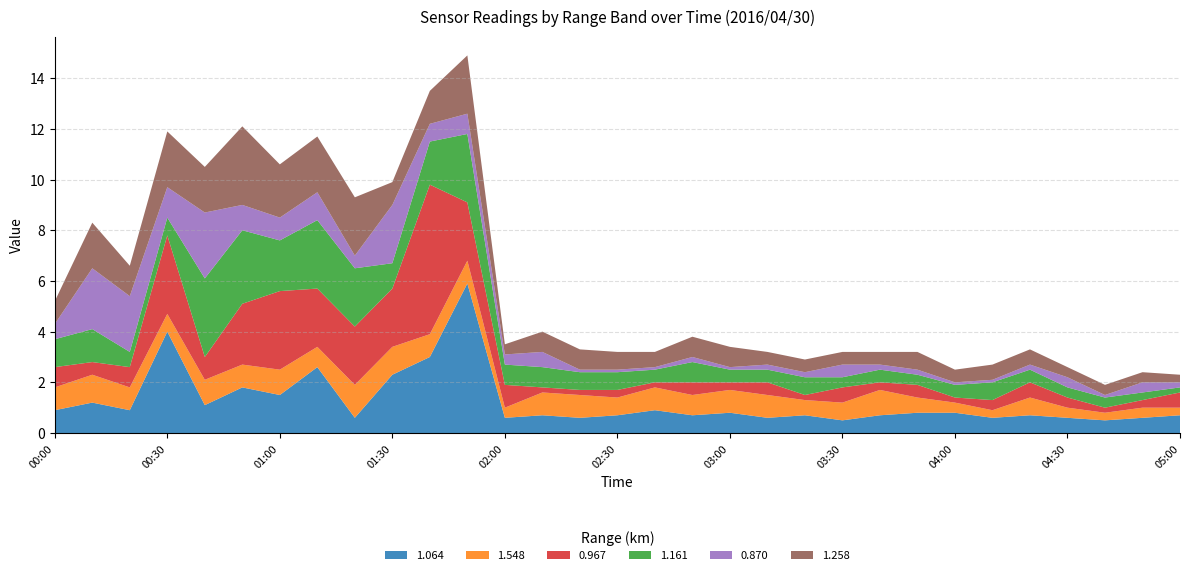

Reading left to right, transcribe all the data shown in this chart.

1.064: 00:00=0.9	00:10=1.2	00:20=0.9	00:30=4.0	00:40=1.1	00:50=1.8	01:00=1.5	01:10=2.6	01:20=0.6	01:30=2.3	01:40=3.0	01:50=5.9	02:00=0.6	02:10=0.7	02:20=0.6	02:30=0.7	02:40=0.9	02:50=0.7	03:00=0.8	03:10=0.6	03:20=0.7	03:30=0.5	03:40=0.7	03:50=0.8	04:00=0.8	04:10=0.6	04:20=0.7	04:30=0.6	04:40=0.5	04:50=0.6	05:00=0.7
1.548: 00:00=0.9	00:10=1.1	00:20=0.9	00:30=0.7	00:40=1.0	00:50=0.9	01:00=1.0	01:10=0.8	01:20=1.3	01:30=1.1	01:40=0.9	01:50=0.9	02:00=0.4	02:10=0.9	02:20=0.9	02:30=0.7	02:40=0.9	02:50=0.8	03:00=0.9	03:10=0.9	03:20=0.6	03:30=0.7	03:40=1.0	03:50=0.6	04:00=0.4	04:10=0.3	04:20=0.7	04:30=0.4	04:40=0.3	04:50=0.4	05:00=0.3
0.967: 00:00=0.8	00:10=0.5	00:20=0.8	00:30=3.1	00:40=0.9	00:50=2.4	01:00=3.1	01:10=2.3	01:20=2.3	01:30=2.3	01:40=5.9	01:50=2.3	02:00=0.9	02:10=0.2	02:20=0.2	02:30=0.3	02:40=0.2	02:50=0.5	03:00=0.3	03:10=0.5	03:20=0.2	03:30=0.6	03:40=0.3	03:50=0.5	04:00=0.2	04:10=0.4	04:20=0.6	04:30=0.4	04:40=0.2	04:50=0.3	05:00=0.6
1.161: 00:00=1.1	00:10=1.3	00:20=0.6	00:30=0.7	00:40=3.1	00:50=2.9	01:00=2.0	01:10=2.7	01:20=2.3	01:30=1.0	01:40=1.7	01:50=2.7	02:00=0.8	02:10=0.8	02:20=0.7	02:30=0.7	02:40=0.5	02:50=0.8	03:00=0.5	03:10=0.5	03:20=0.7	03:30=0.4	03:40=0.5	03:50=0.4	04:00=0.5	04:10=0.7	04:20=0.5	04:30=0.4	04:40=0.4	04:50=0.3	05:00=0.2
0.870: 00:00=0.6	00:10=2.4	00:20=2.2	00:30=1.2	00:40=2.6	00:50=1.0	01:00=0.9	01:10=1.1	01:20=0.5	01:30=2.3	01:40=0.7	01:50=0.8	02:00=0.4	02:10=0.6	02:20=0.1	02:30=0.1	02:40=0.1	02:50=0.2	03:00=0.1	03:10=0.2	03:20=0.2	03:30=0.5	03:40=0.2	03:50=0.2	04:00=0.1	04:10=0.1	04:20=0.2	04:30=0.4	04:40=0.1	04:50=0.4	05:00=0.2
1.258: 00:00=0.9	00:10=1.8	00:20=1.2	00:30=2.2	00:40=1.8	00:50=3.1	01:00=2.1	01:10=2.2	01:20=2.3	01:30=0.9	01:40=1.3	01:50=2.3	02:00=0.4	02:10=0.8	02:20=0.8	02:30=0.7	02:40=0.6	02:50=0.8	03:00=0.8	03:10=0.5	03:20=0.5	03:30=0.5	03:40=0.5	03:50=0.7	04:00=0.5	04:10=0.6	04:20=0.6	04:30=0.4	04:40=0.4	04:50=0.4	05:00=0.3